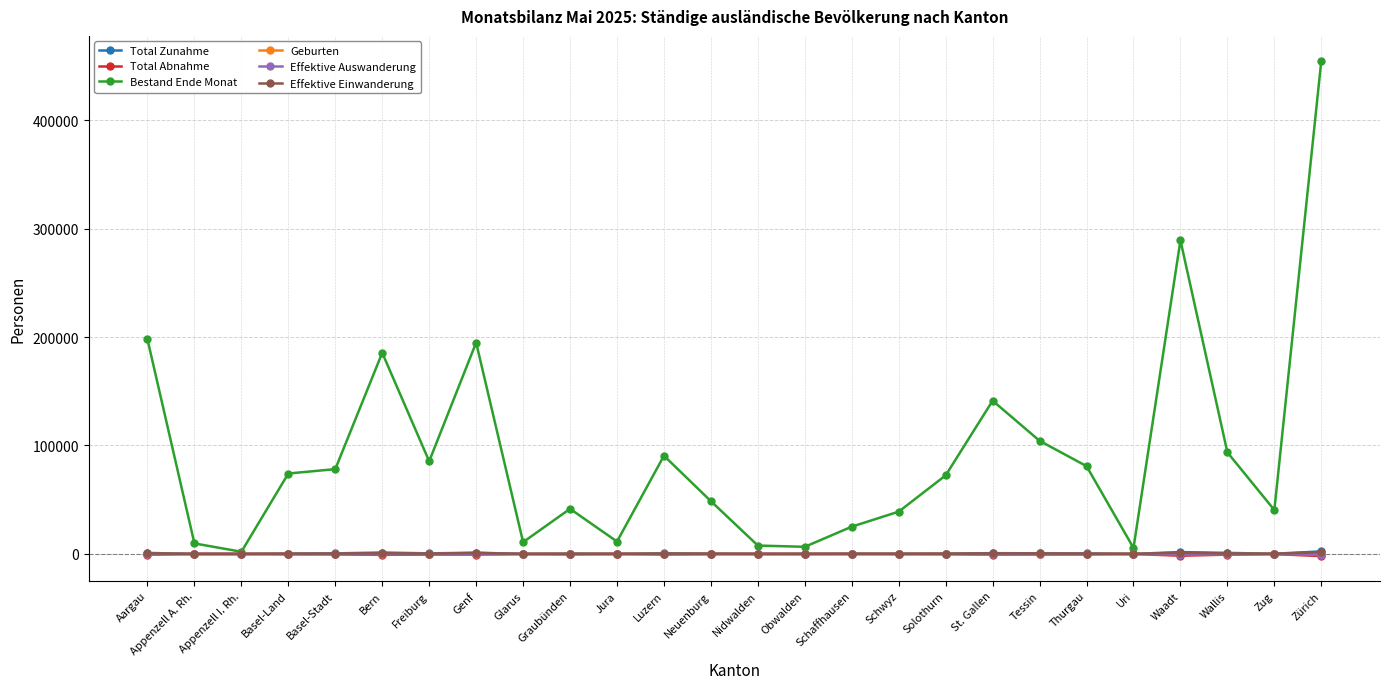

What are all the series names shown in the legend?

Total Zunahme, Total Abnahme, Bestand Ende Monat, Geburten, Effektive Auswanderung, Effektive Einwanderung